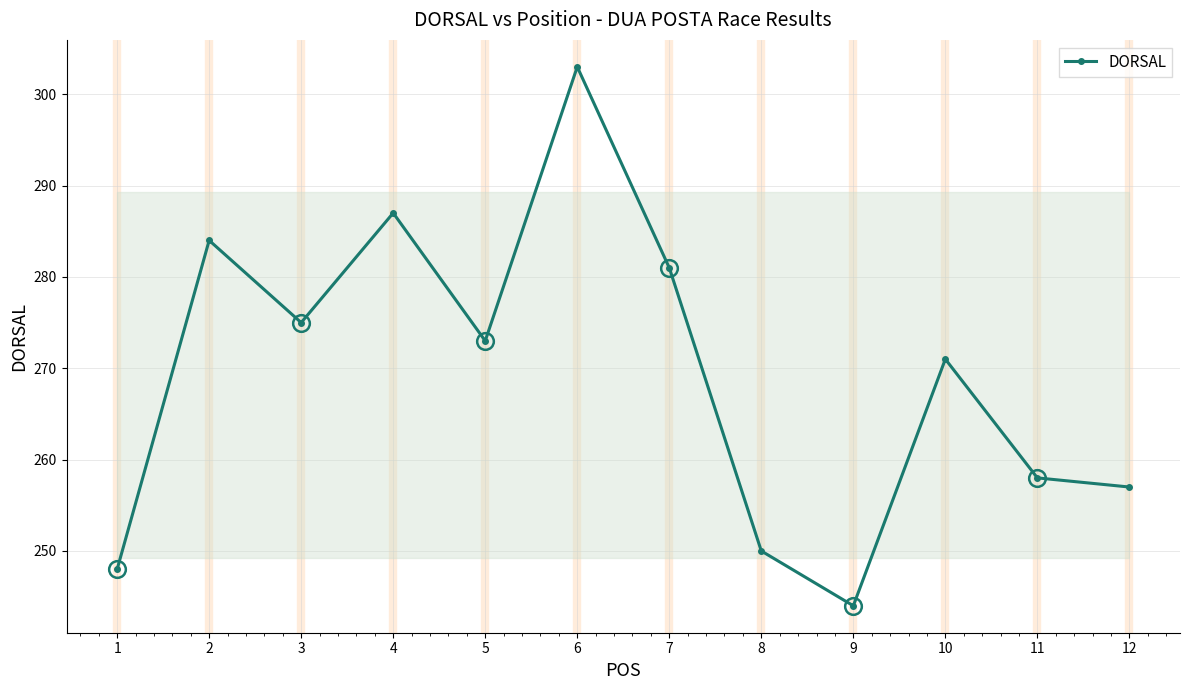

List the labels in order of value, smallest first.

9, 1, 8, 12, 11, 10, 5, 3, 7, 2, 4, 6